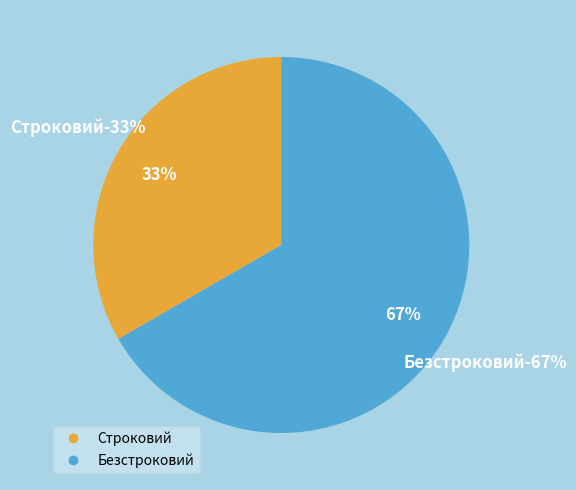

What percentage is the Строковий slice, to the nearest percent?

33%